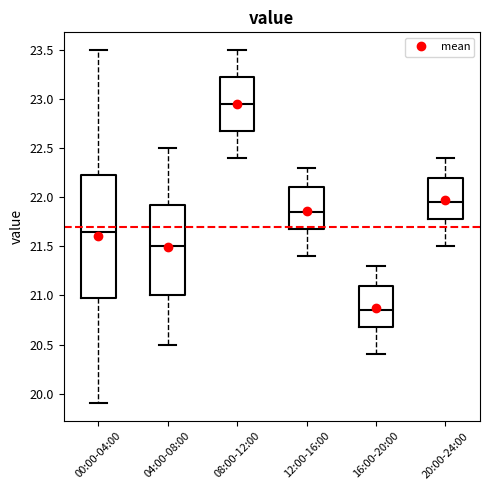

Reading left to right, transcribe this box plot: for each box, give where its median line is, the range the box spans, and where its two whiskers end, as read against the y-axis. The values are not printed on the chart, so give them approximately, as read against the axis.

00:00-04:00: median 21.65, box 21.00 to 22.25, whiskers 19.90 to 23.50
04:00-08:00: median 21.50, box 21.00 to 21.95, whiskers 20.50 to 22.50
08:00-12:00: median 22.95, box 22.70 to 23.25, whiskers 22.40 to 23.50
12:00-16:00: median 21.85, box 21.70 to 22.10, whiskers 21.40 to 22.30
16:00-20:00: median 20.85, box 20.70 to 21.10, whiskers 20.40 to 21.30
20:00-24:00: median 21.95, box 21.80 to 22.20, whiskers 21.50 to 22.40